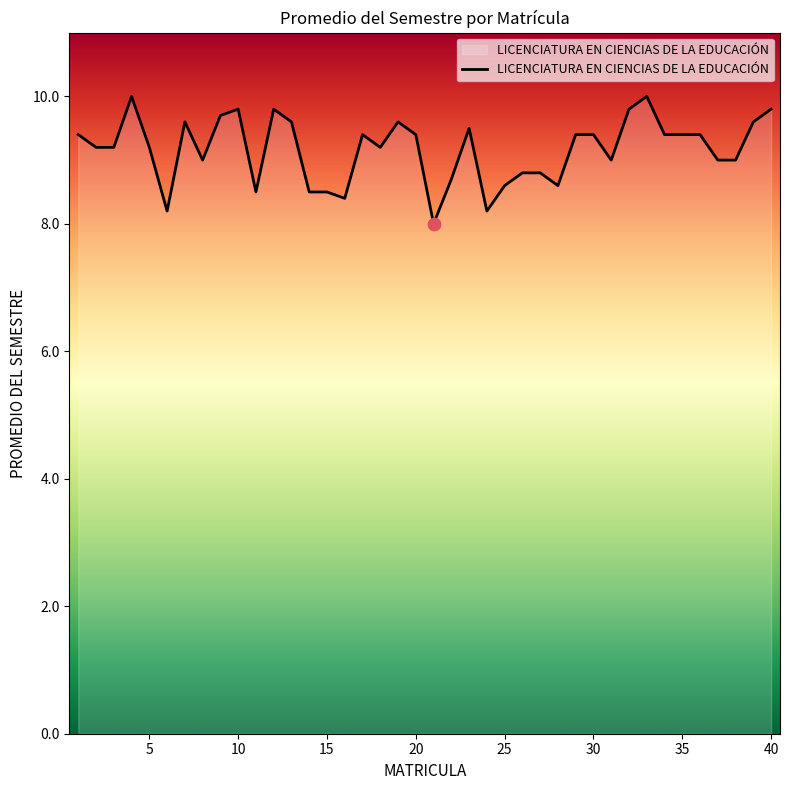

What is the difference between the maximum and minimum values?

2.0